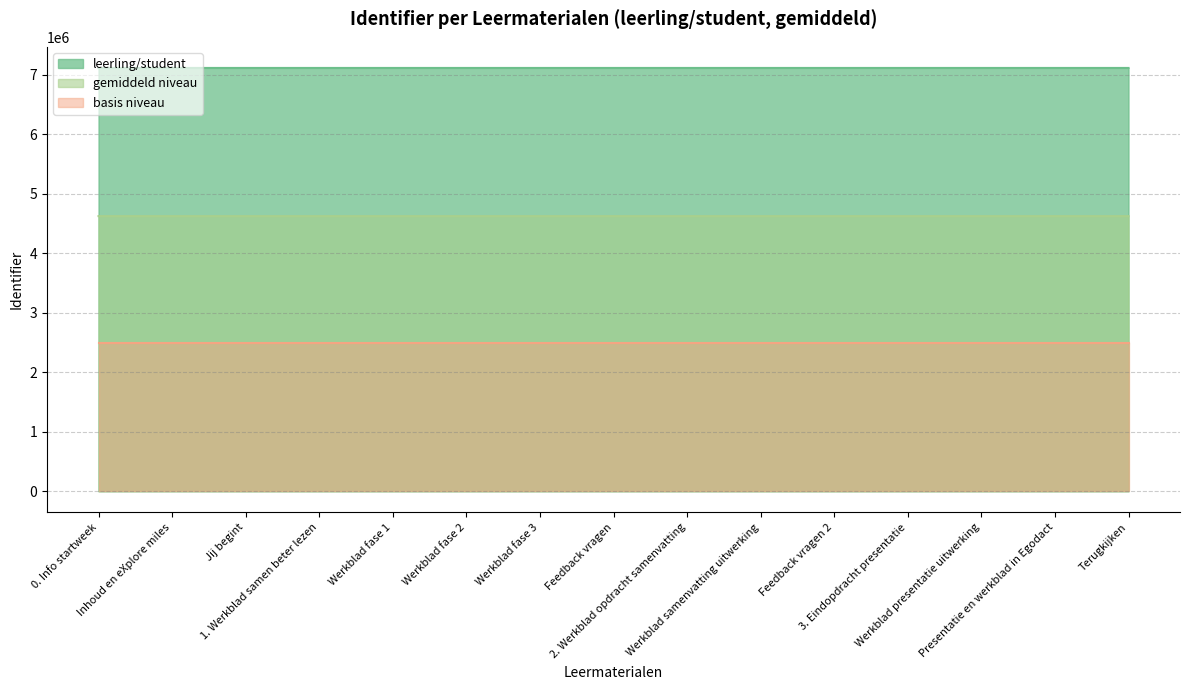

True or false: the data has more than 0 interior local peaks.

False